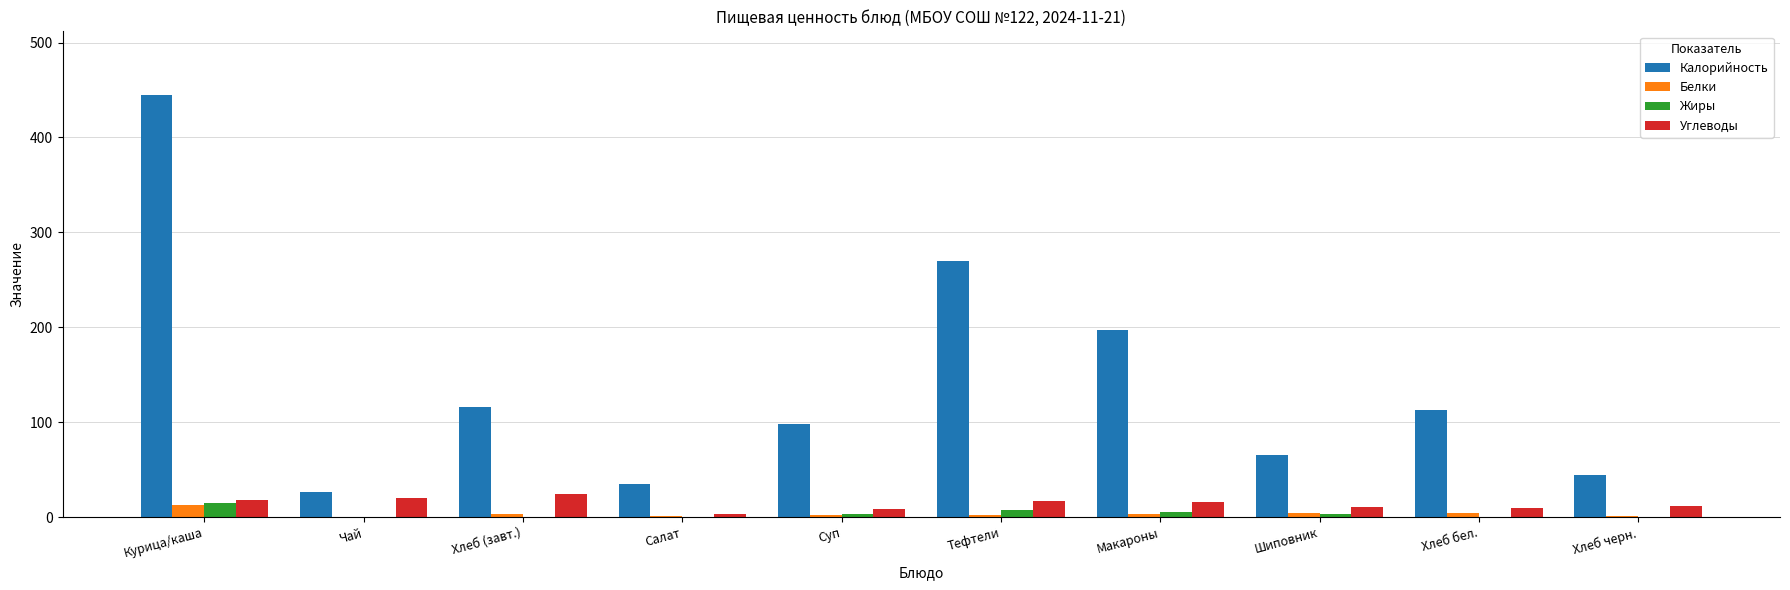

Which series has the largest total across all categories?

Калорийность